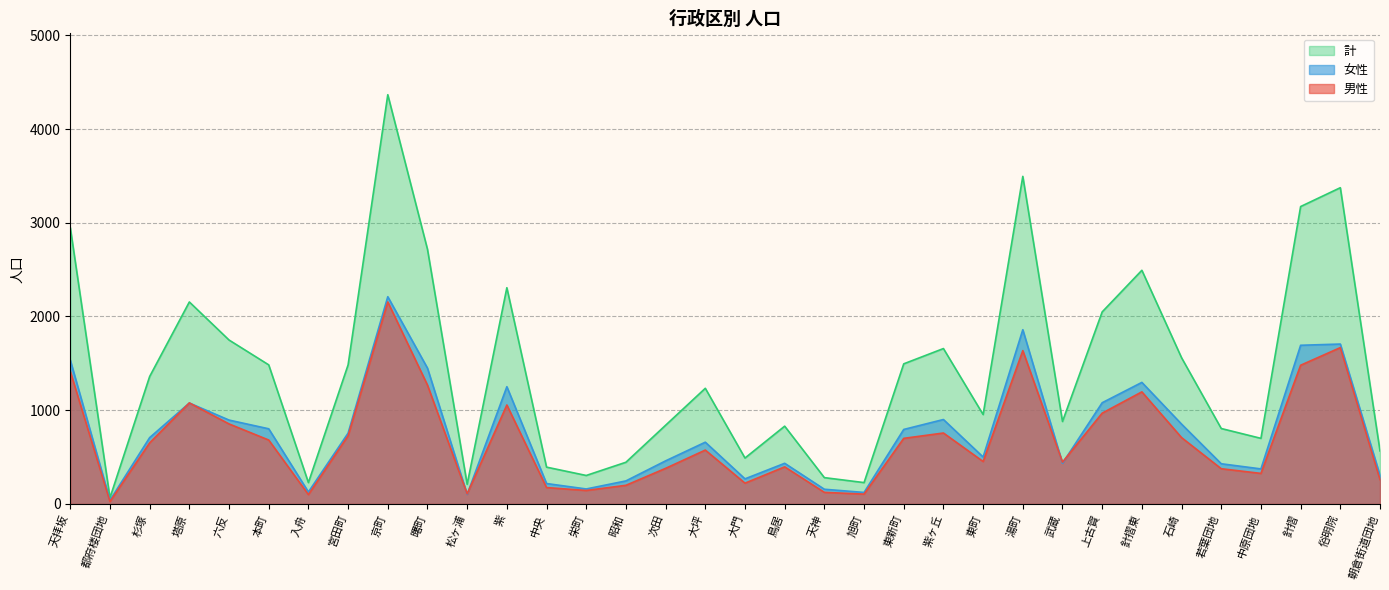

What is the minimum value for 女性?

40